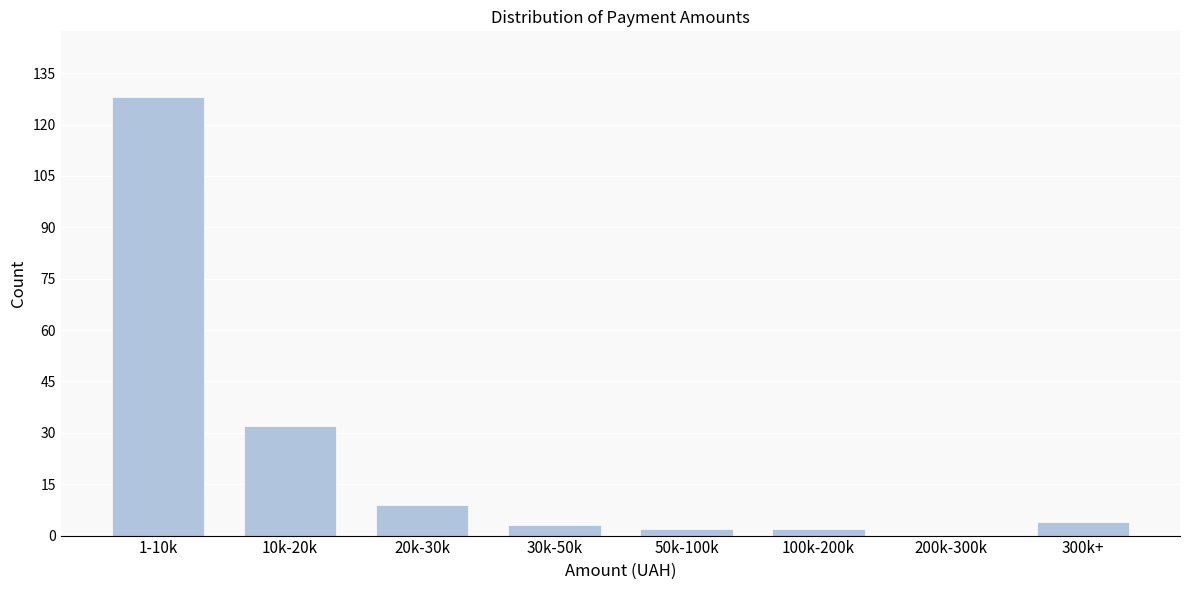

Reading left to right, list all the values displayed in this chart.

1-10k=128	10k-20k=32	20k-30k=9	30k-50k=3	50k-100k=2	100k-200k=2	200k-300k=0	300k+=4